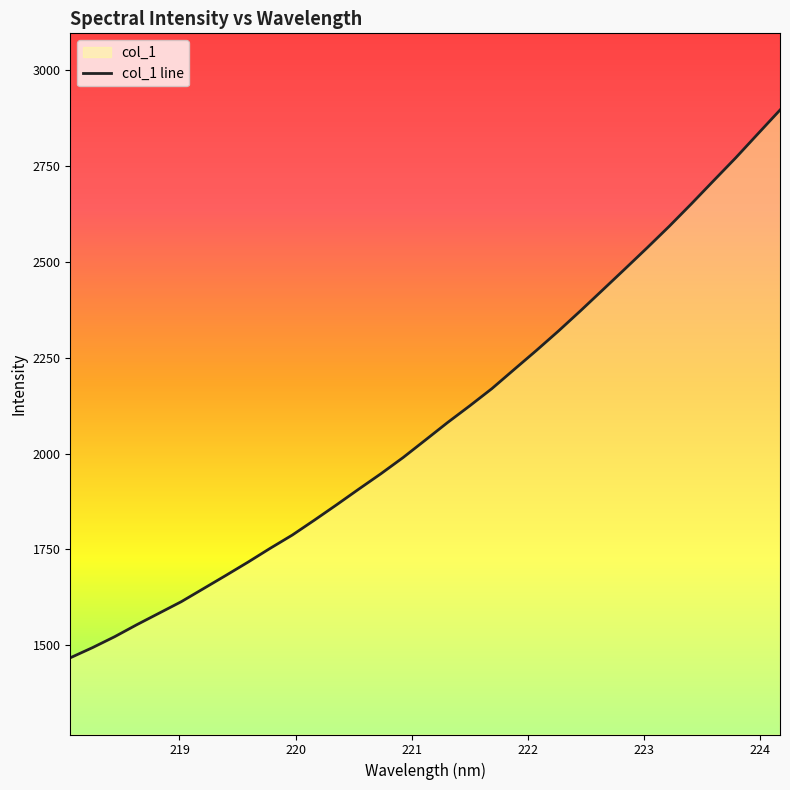

What is the minimum value shown in the chart?

1467.5